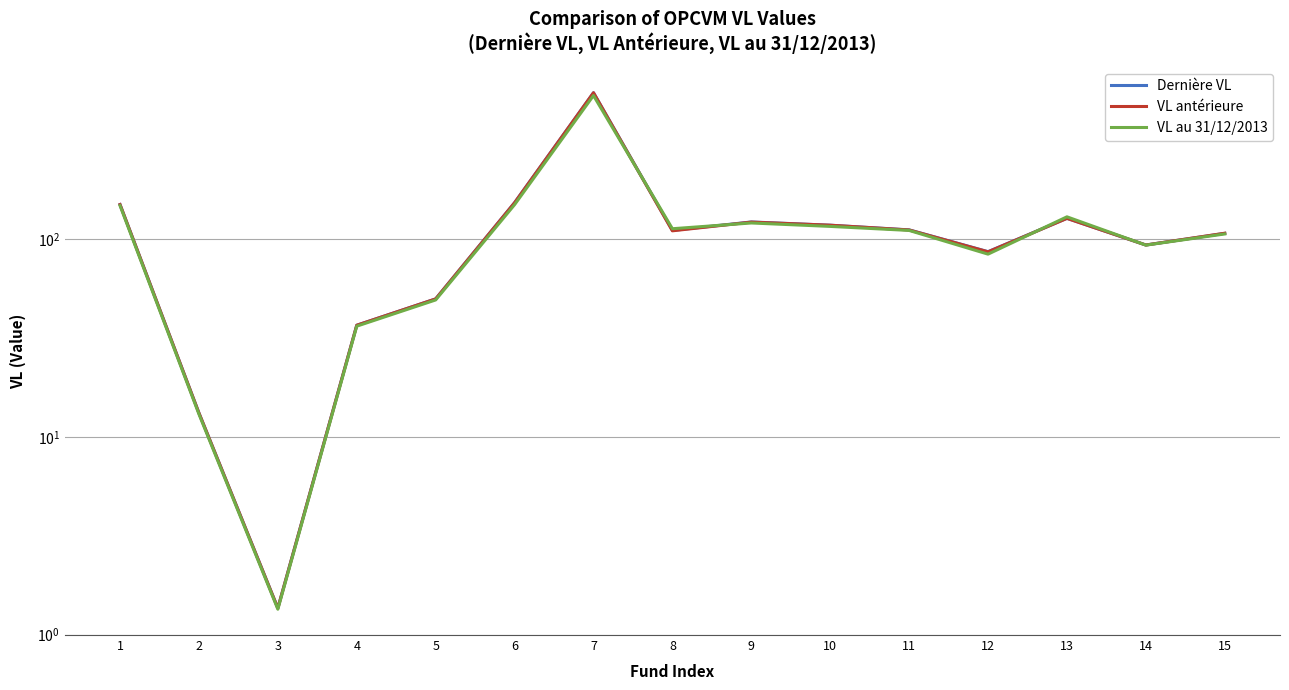

Between 9 and 15, which series saw the biggest shift?

Dernière VL